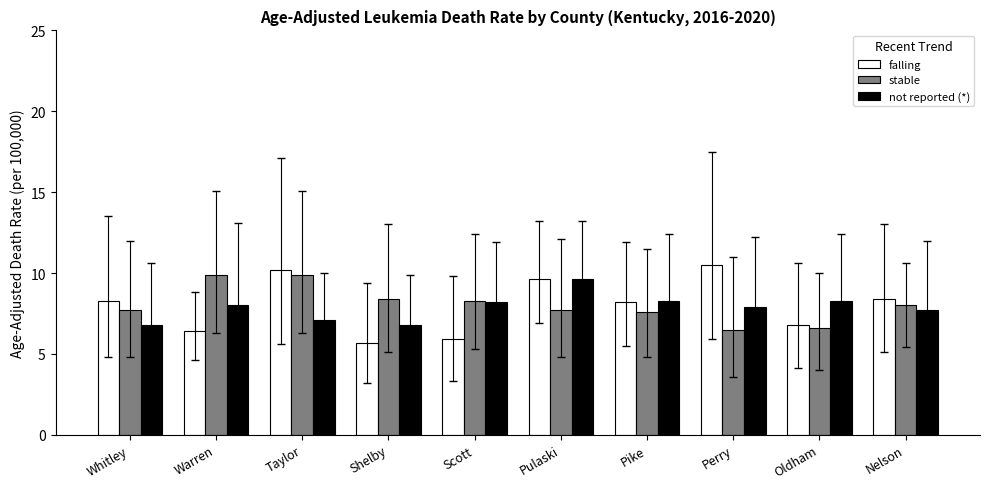

What is the average value of the stable series?

8.1